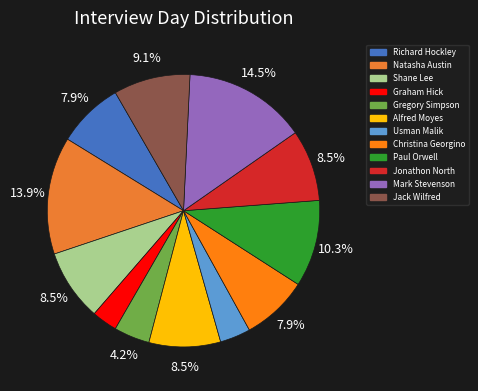

To the nearest percent, what percentage of the pie is Graham Hick?

3%